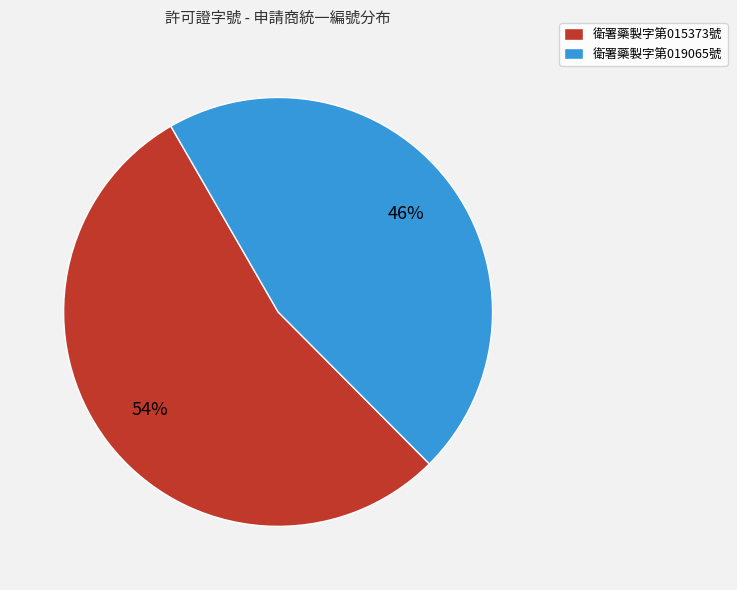

To the nearest percent, what is the average slice percentage?

50%